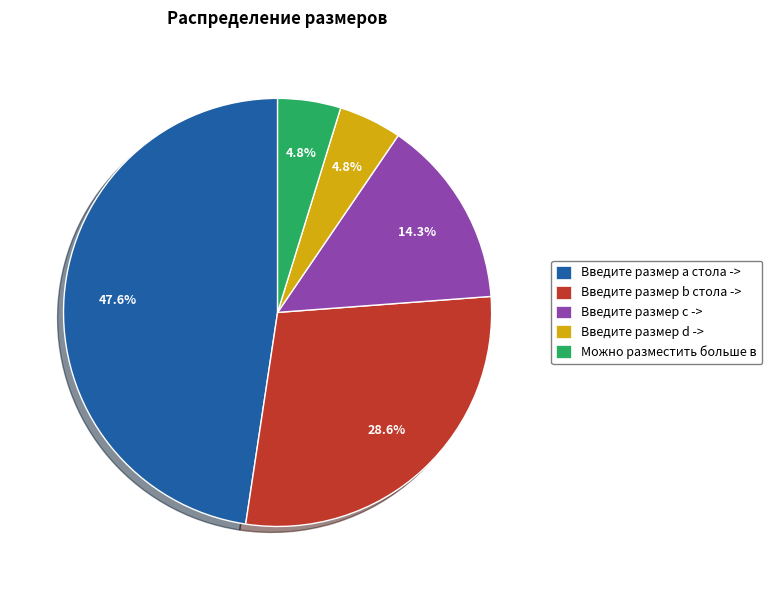

True or false: Введите размер b стола -> accounts for 29% of the total.

True